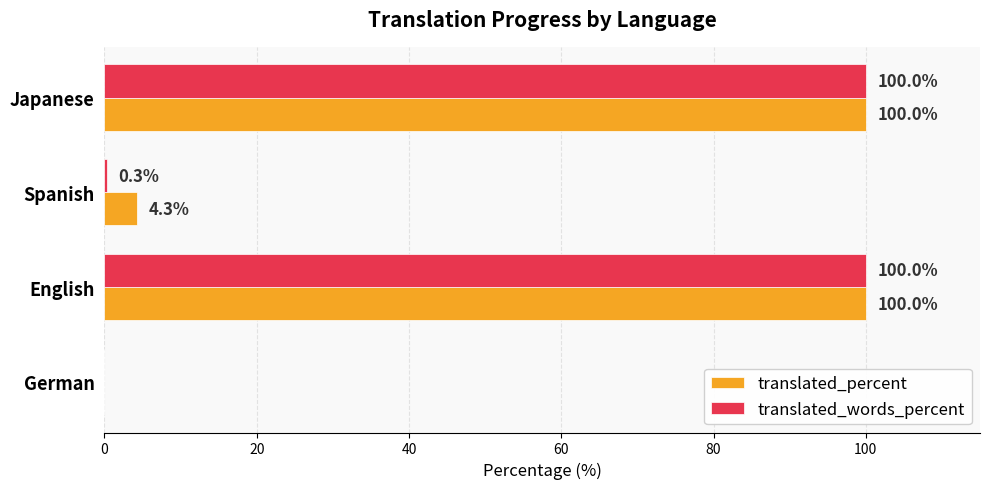

Which series has the largest total across all categories?

translated_percent